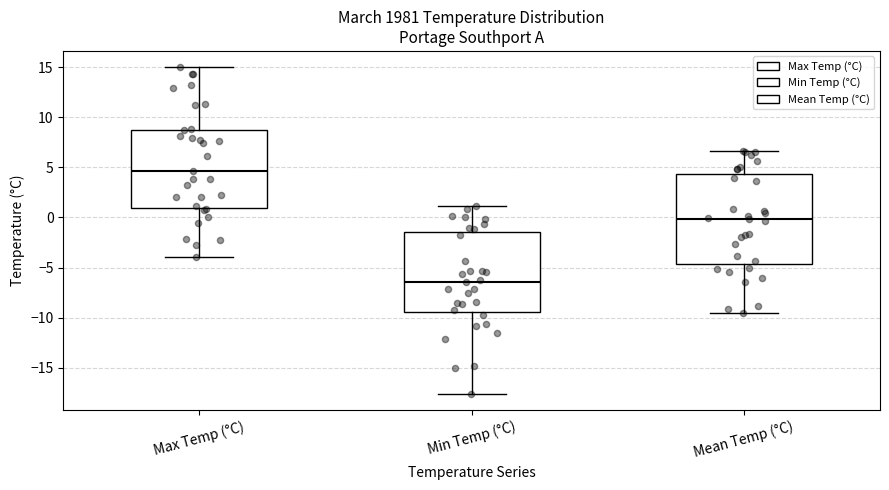

Where is the upper edge of the box for Min Temp (°C) on the y-axis? The values are not printed on the chart, so give them approximately, as read against the axis.

-1.5